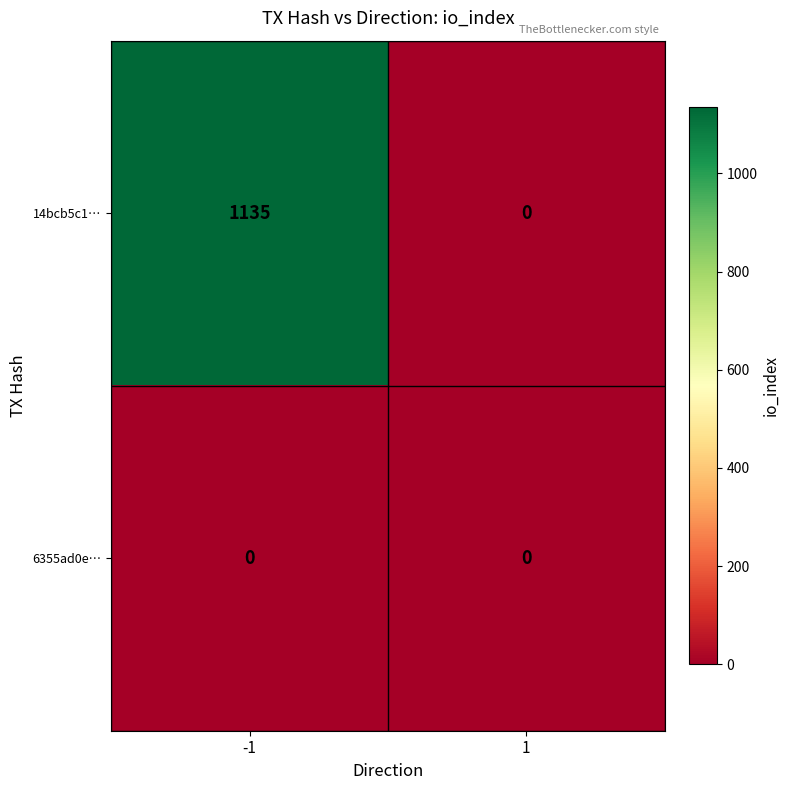

Is it true that 14bcb5c1… equals 0 at 1?

True